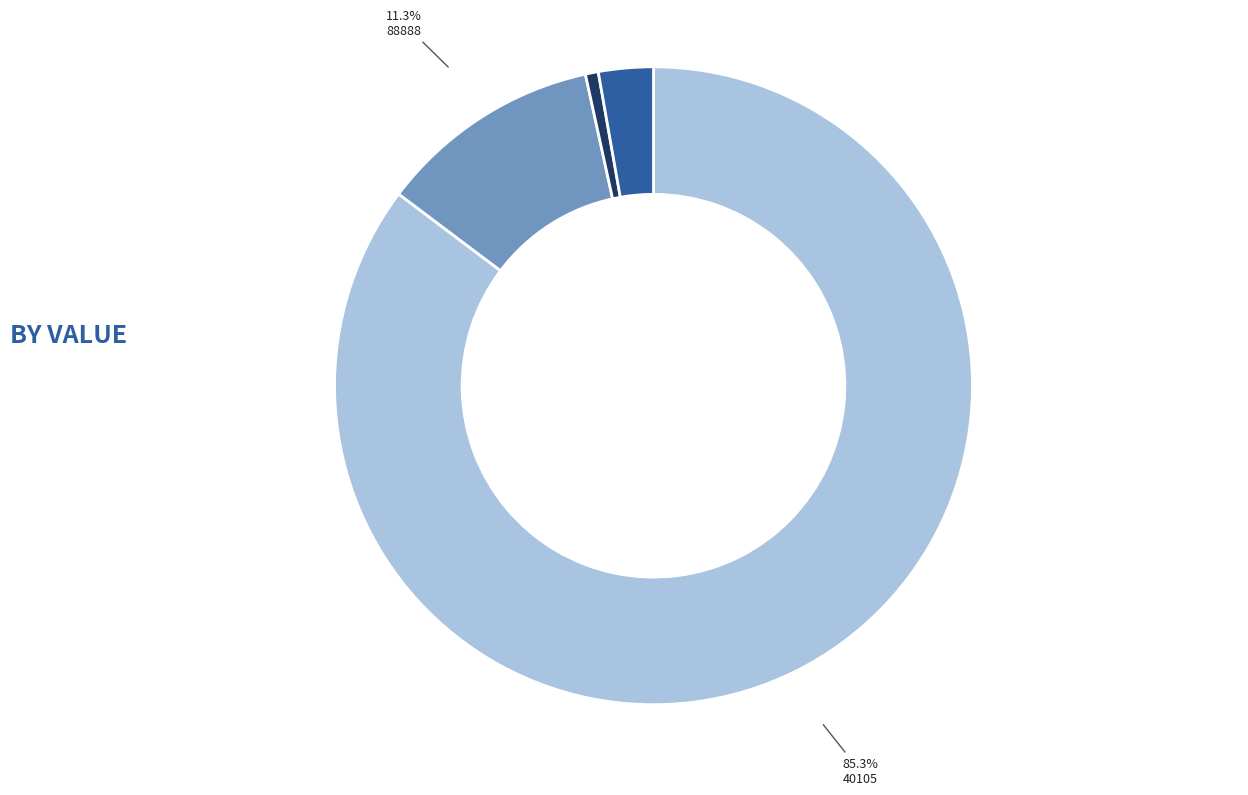

What is the largest slice in the pie chart?

40105